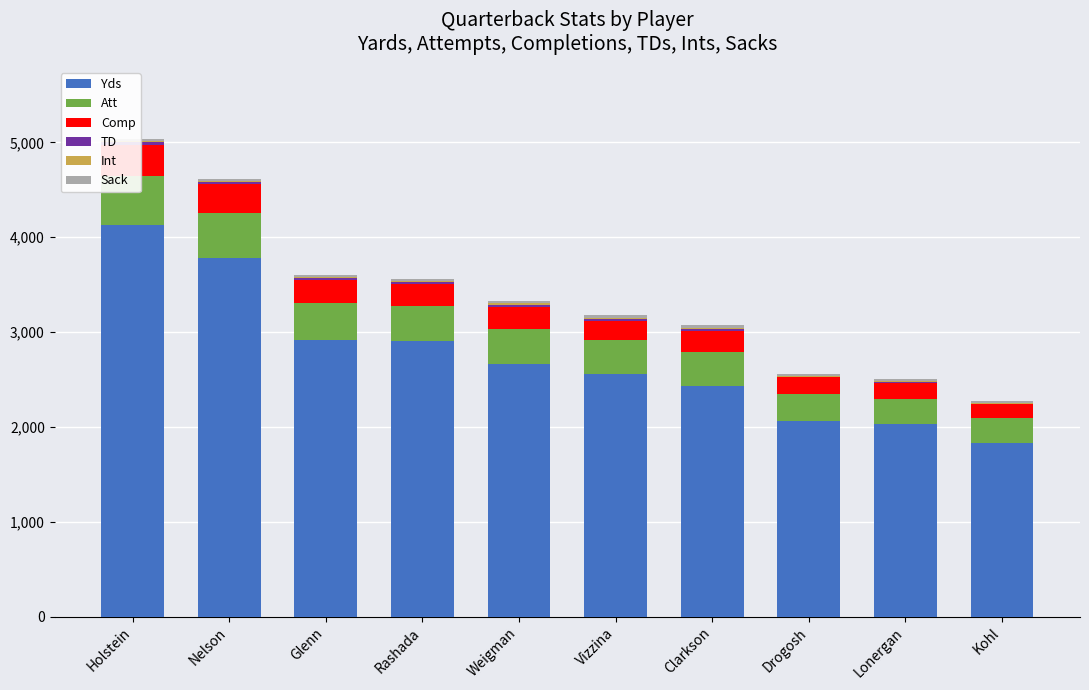

How many bars are there in each group?

6